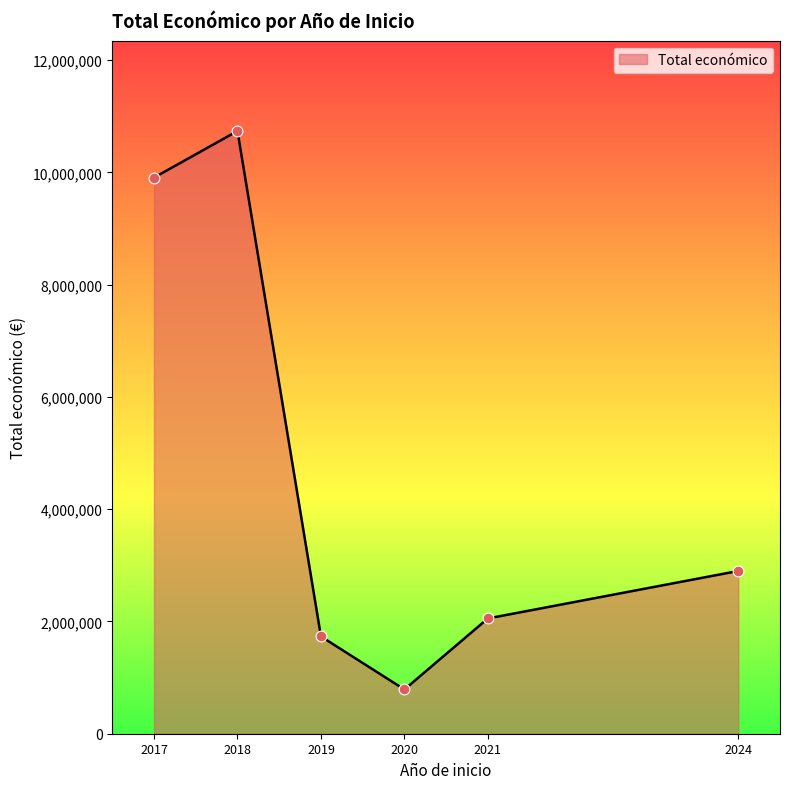

What is the highest value of the Total económico series?

10722735.4